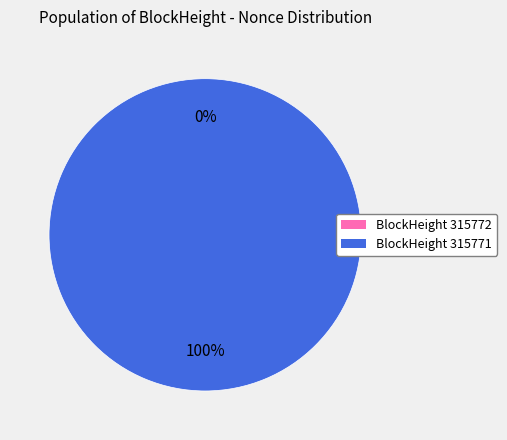

The 315771 slice represents 99% of the pie. True or false?

False